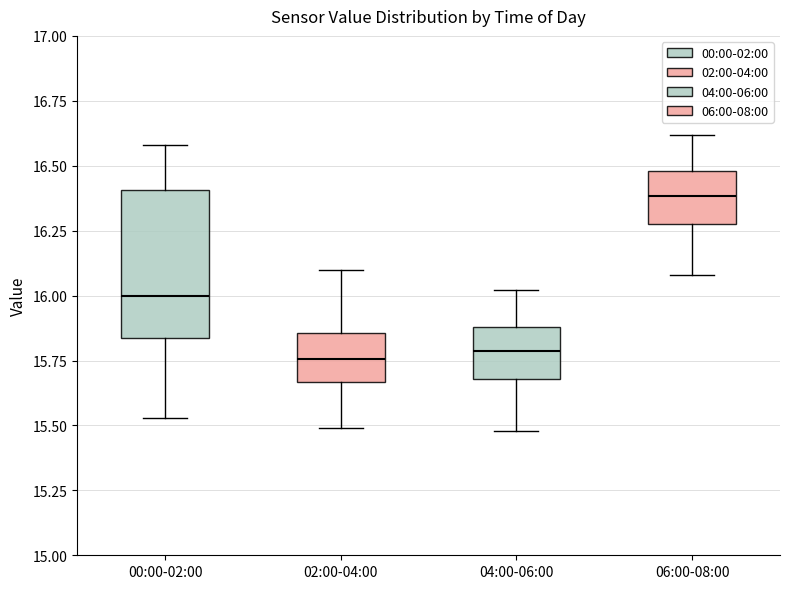

Reading left to right, read every box against the y-axis: the position of its median line, the range the box covers, and the ends of its whiskers. The values are not printed on the chart, so give them approximately, as read against the axis.

00:00-02:00: median 16.00, box 15.85 to 16.40, whiskers 15.55 to 16.60
02:00-04:00: median 15.75, box 15.65 to 15.85, whiskers 15.50 to 16.10
04:00-06:00: median 15.80, box 15.70 to 15.90, whiskers 15.50 to 16.00
06:00-08:00: median 16.40, box 16.30 to 16.50, whiskers 16.10 to 16.60